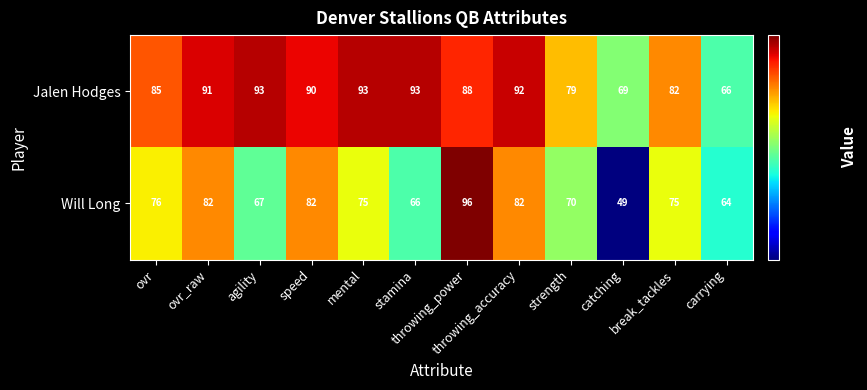

Which series has the largest total across all categories?

Jalen Hodges